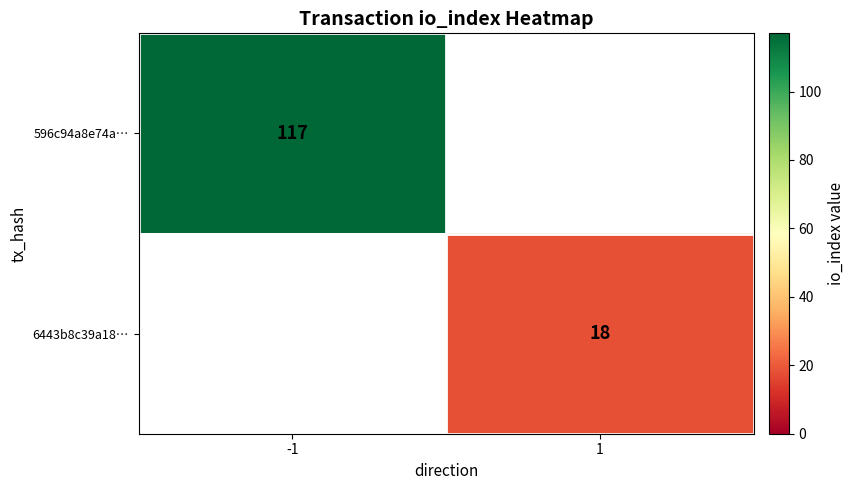

The 596c94a8e74a… series shows 40 at -1. True or false?

False